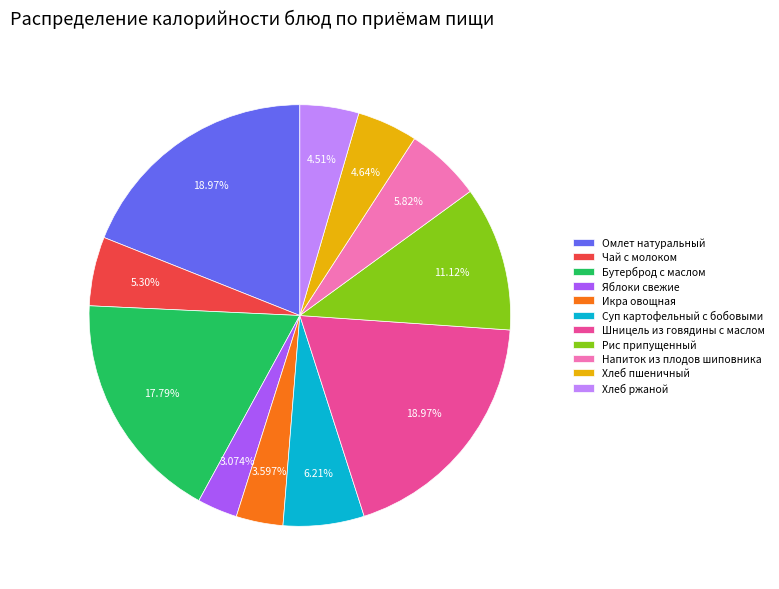

What percentage is the Икра овощная slice, to the nearest percent?

4%